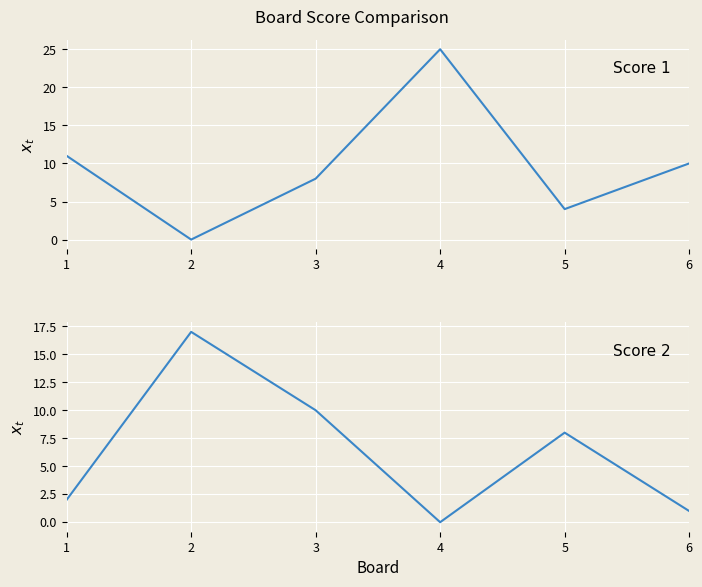

Rank the series by their maximum value, from lowest to highest.

Score 2, Score 1